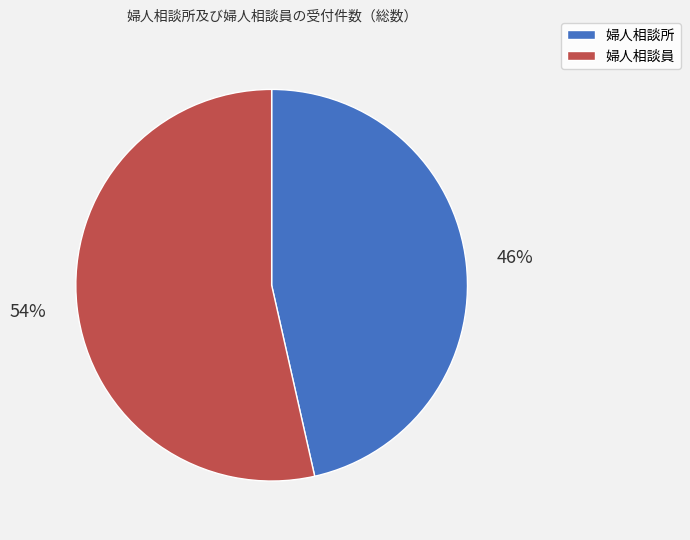

What is the majority slice?

婦人相談員